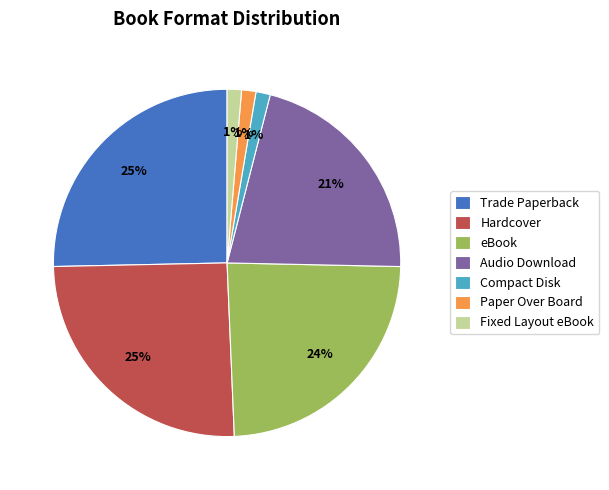

Is there any slice that represents more than half of the pie?

No